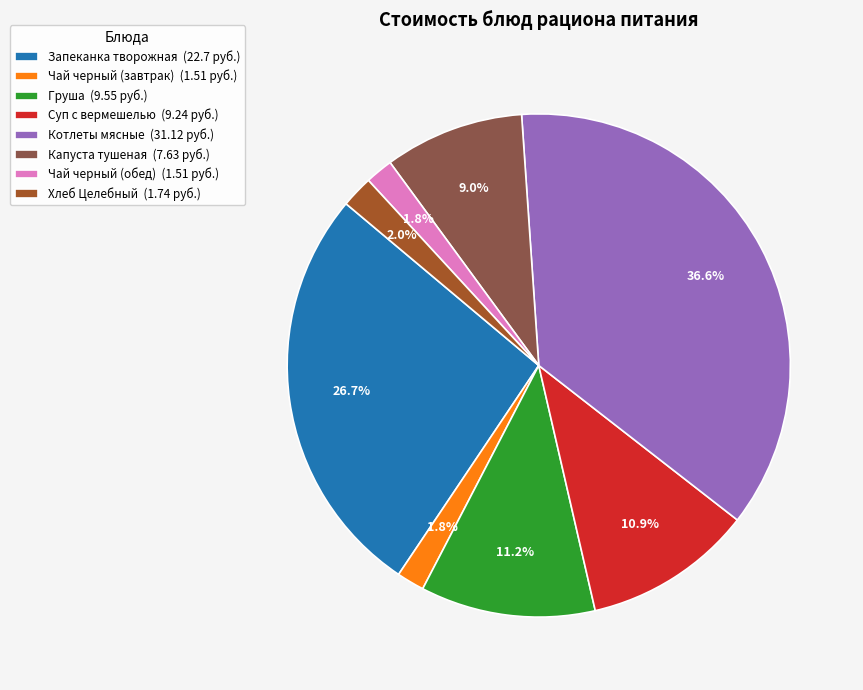

Is there any slice that represents more than half of the pie?

No